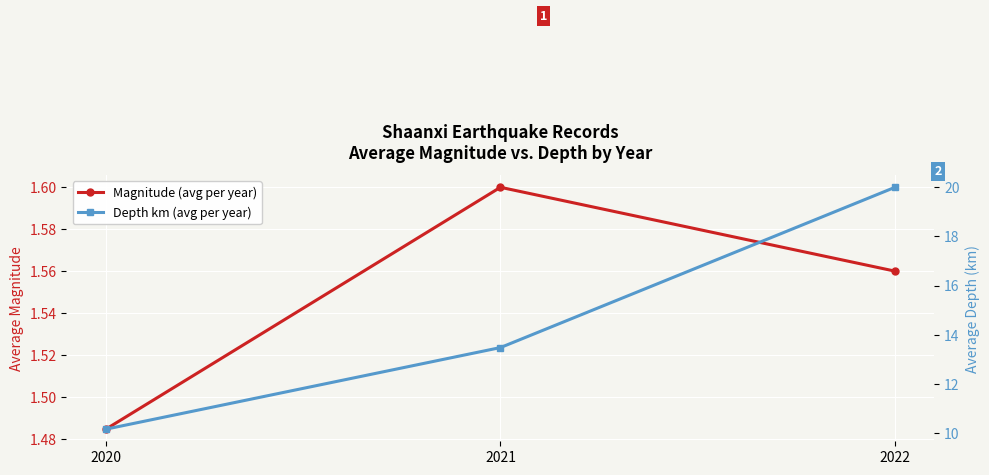

Count the number of categories in the chart.

3